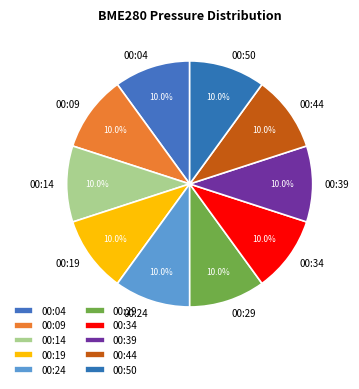

Does 00:44 represent more than half of the total?

No